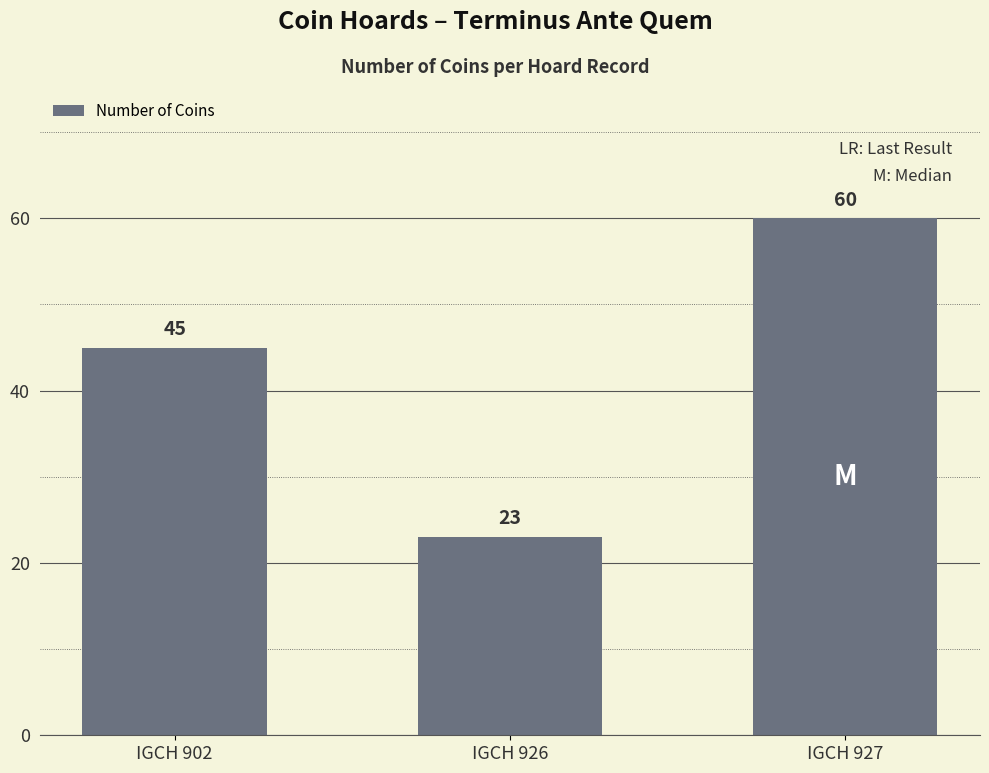

What is the difference between the values at IGCH 902 and IGCH 926?

22